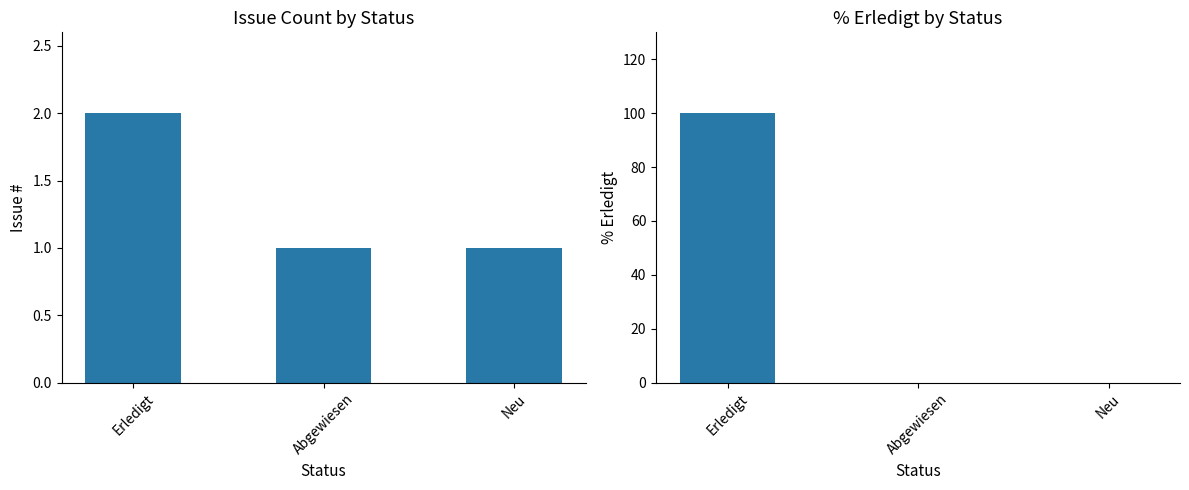

Where is Issue Count nearest to the value 1?

Abgewiesen